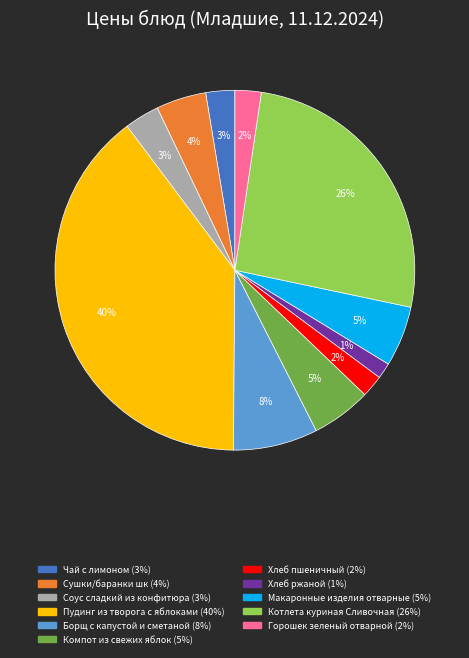

How many segments does this pie chart have?

11